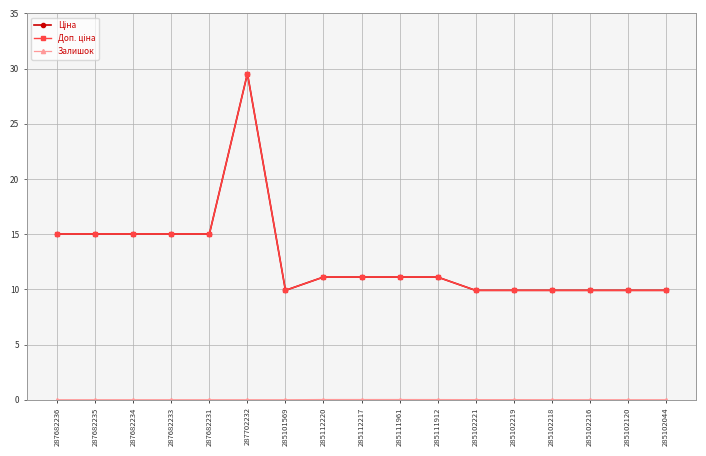

What is the approximate value of Ціна at 287682234?

15.0